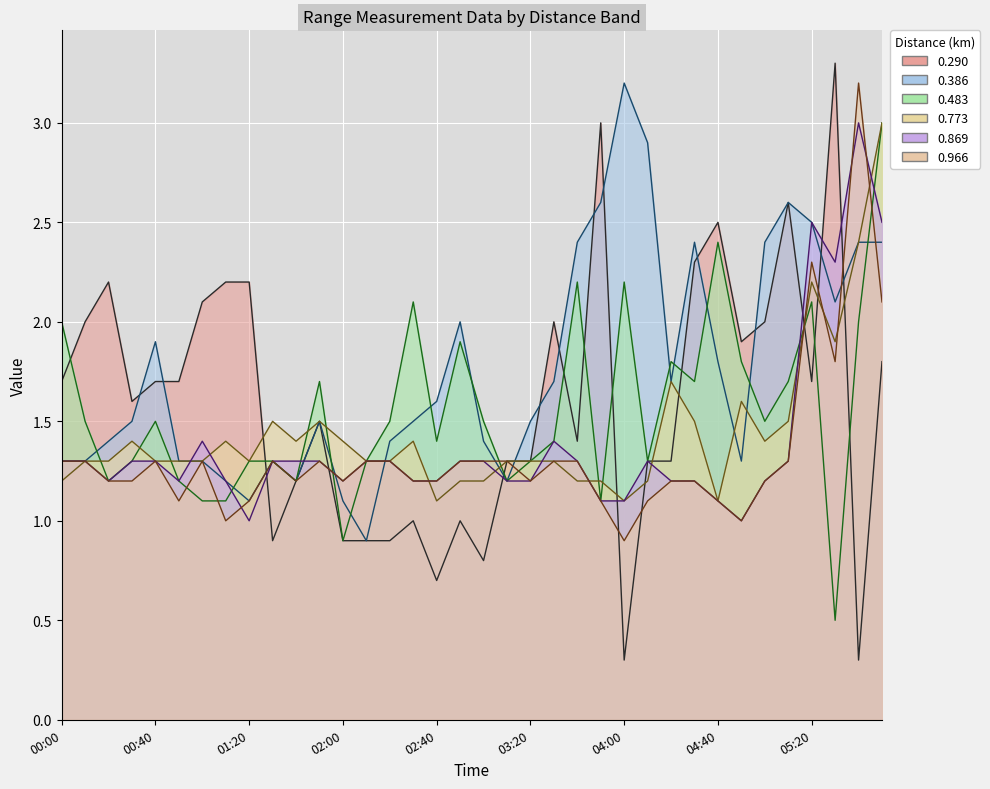

True or false: 0.966 has a value of 0.6 at 2001/03/08 03:50.

False